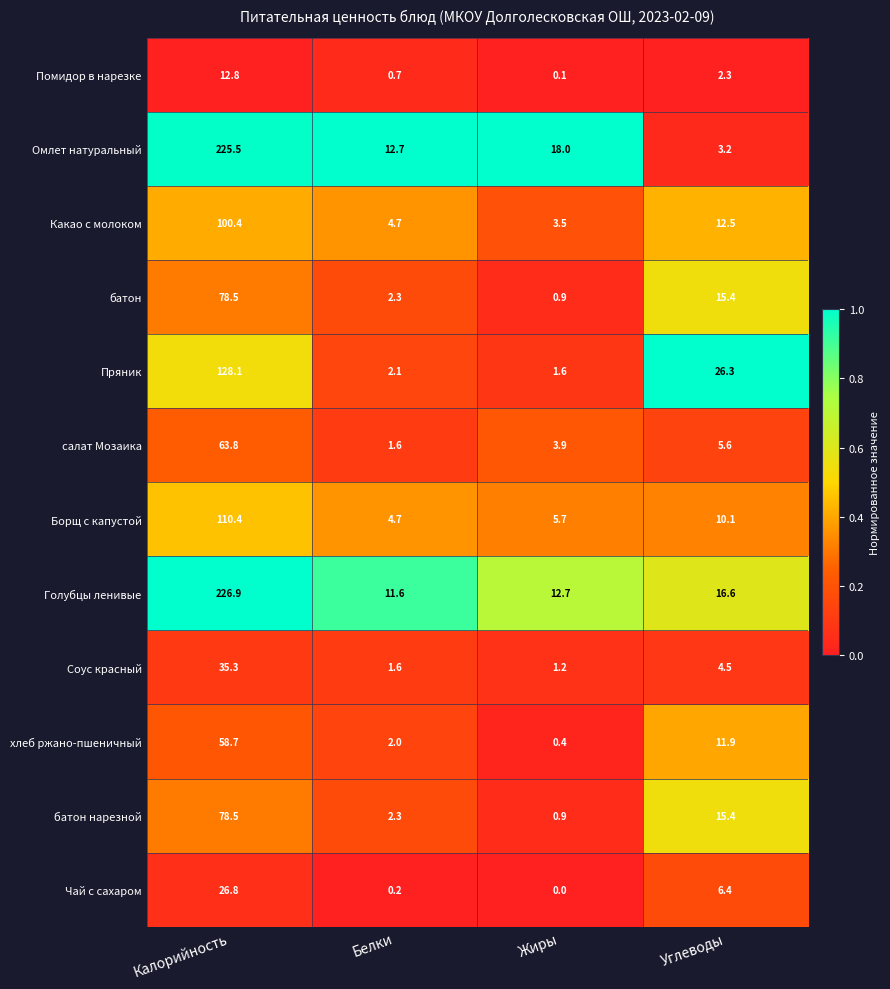

Count the number of categories in the chart.

4